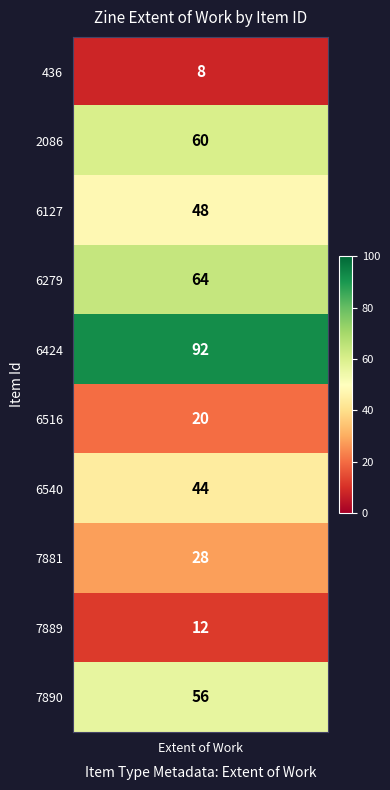

How many positive values does the 6516 series have?

1